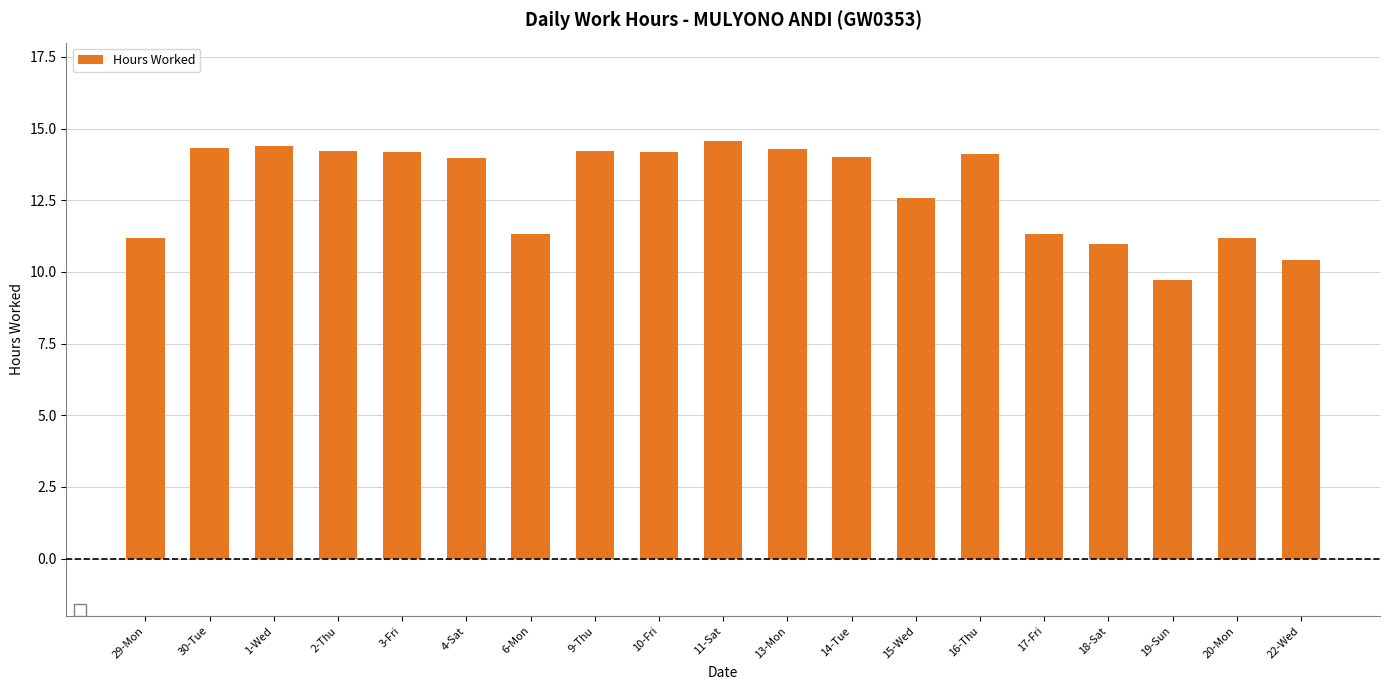

What is the value of the 9th bar from the left?

14.2